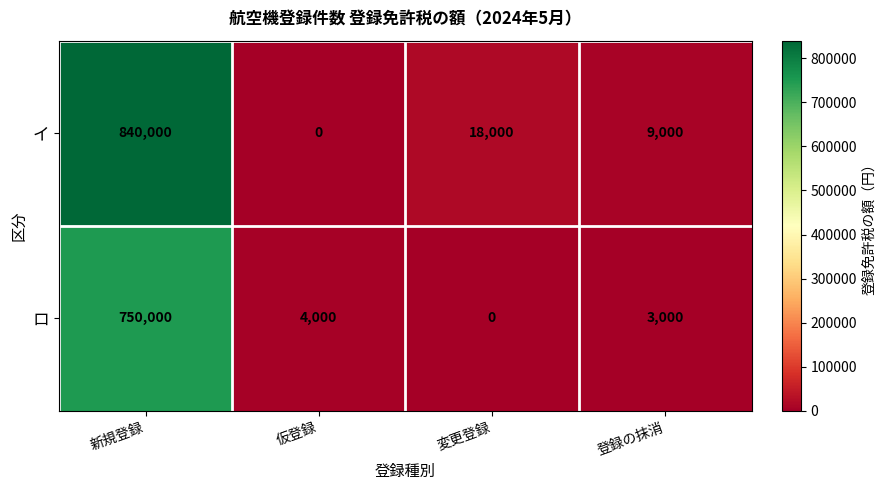

Which category has the highest value across all series?

新規登録